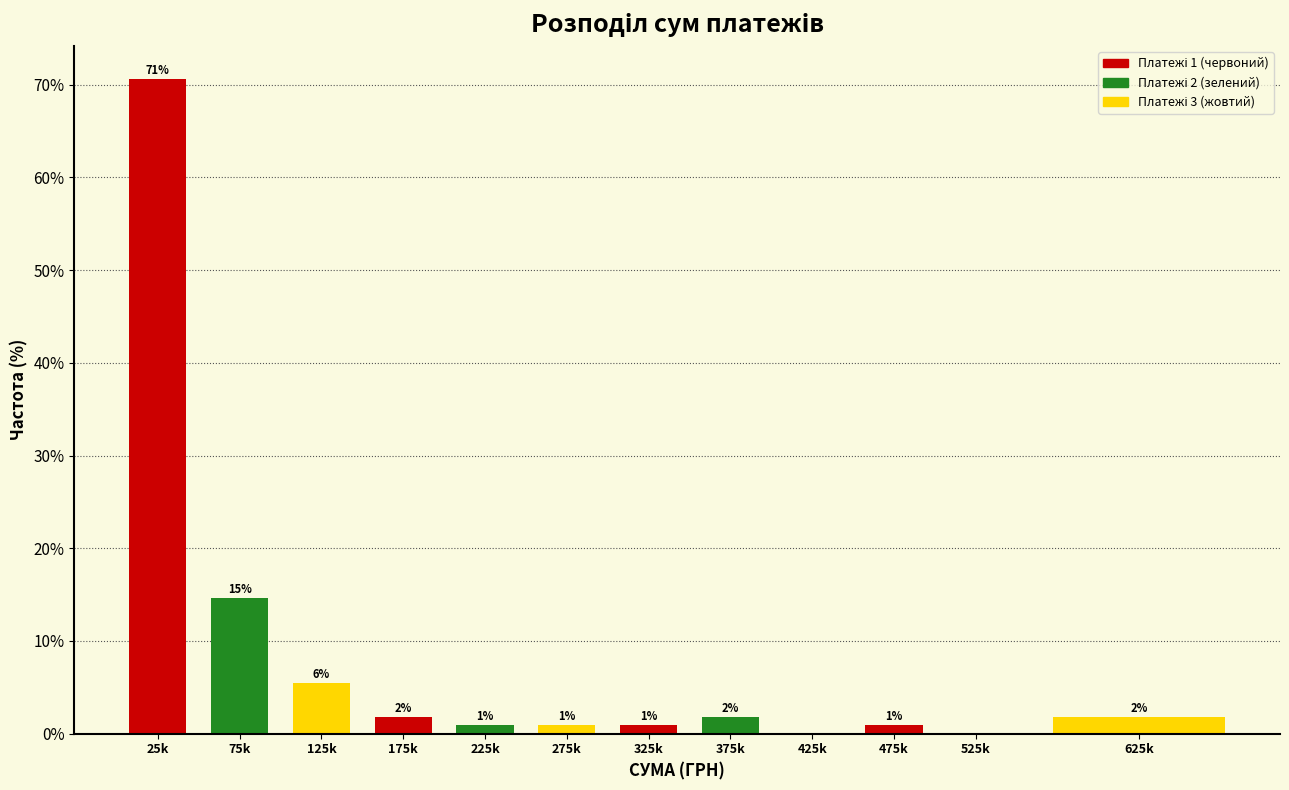

Are the bars horizontal?

No